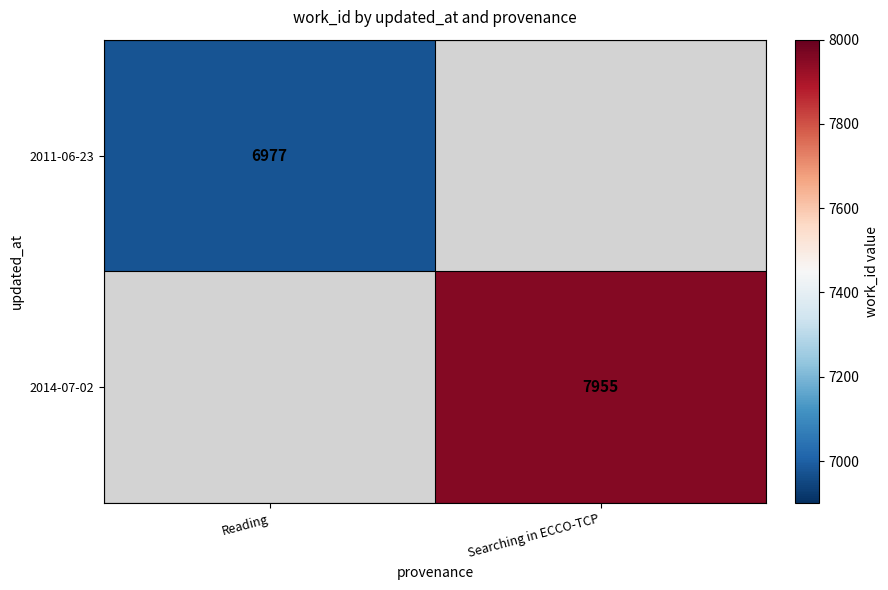

True or false: 2014-07-02 has a value of 4276 at Searching in ECCO-TCP.

False